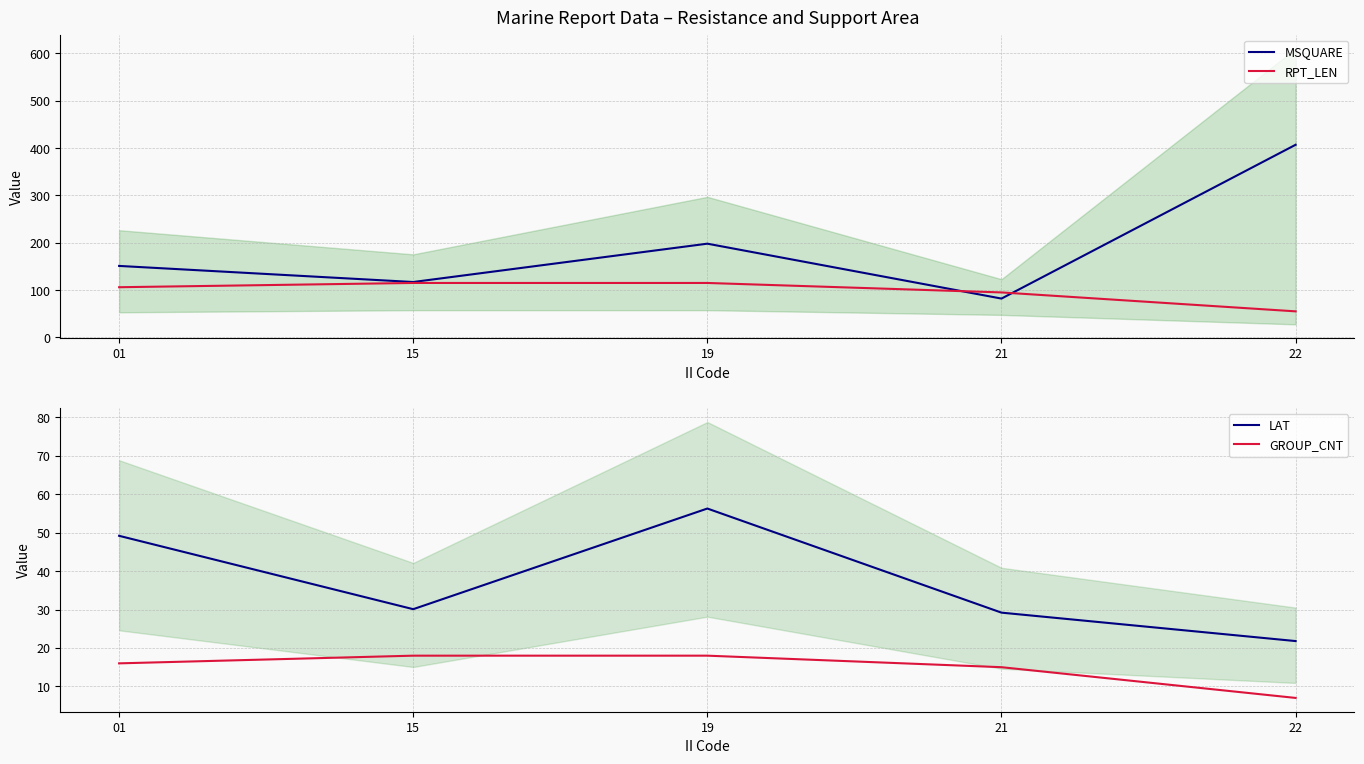

Between which two adjacent categories do MSQUARE and RPT_LEN first intersect?

19 and 21